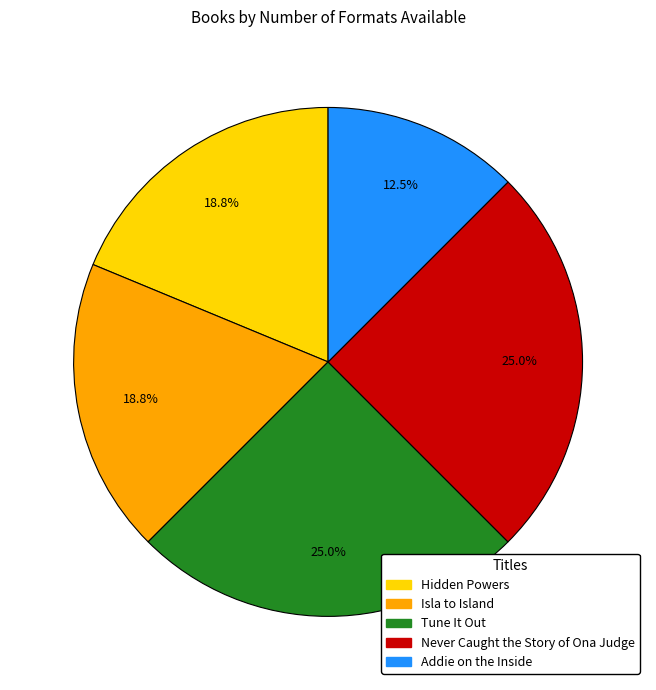

Is it true that Tune It Out is 14% of the pie?

False